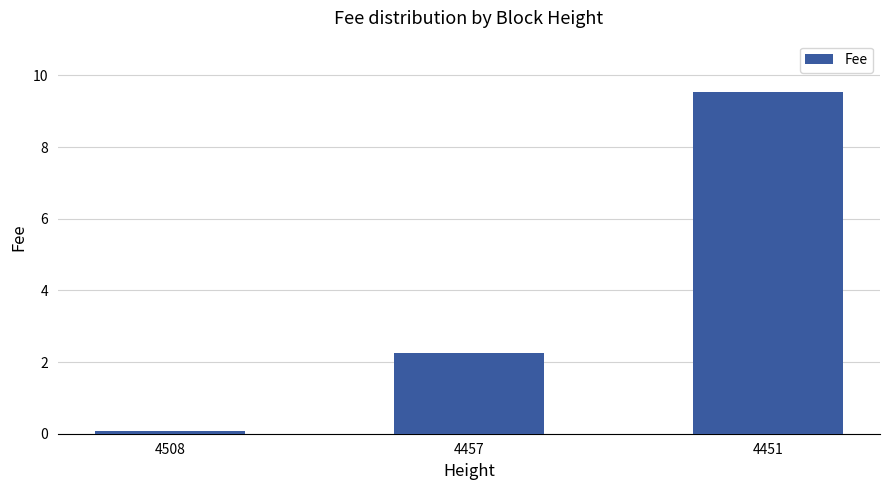

What is the change in value from 4508 to 4451?

+9.5